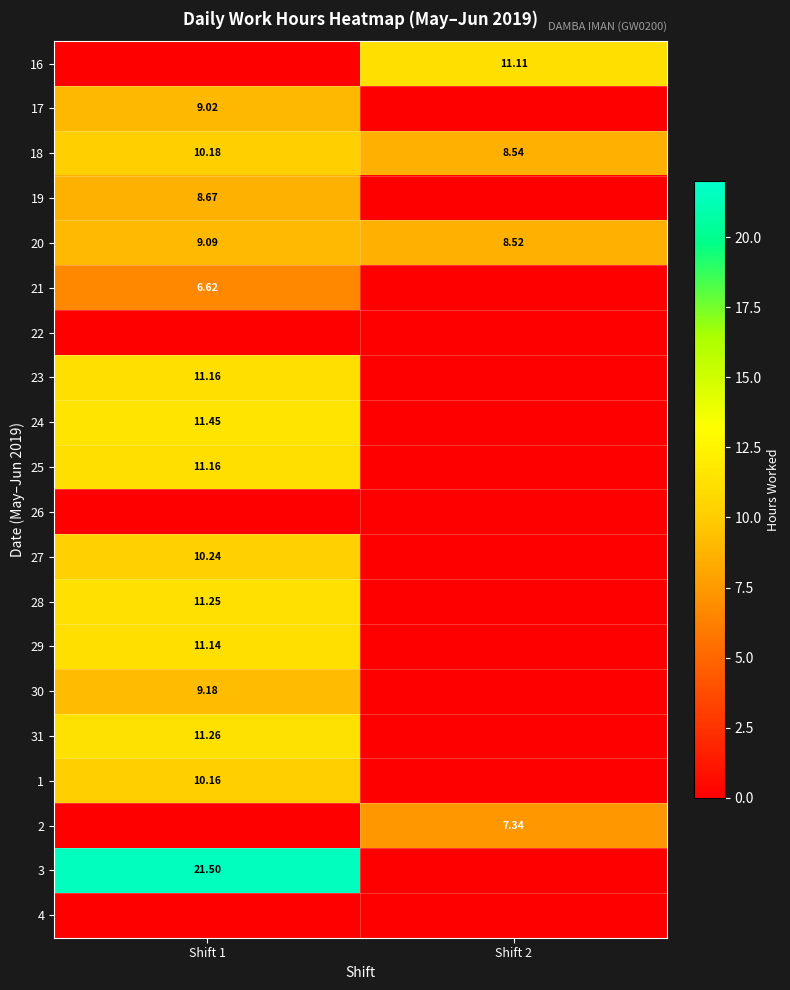

The 23 series shows 0.0 at Shift 2. True or false?

True